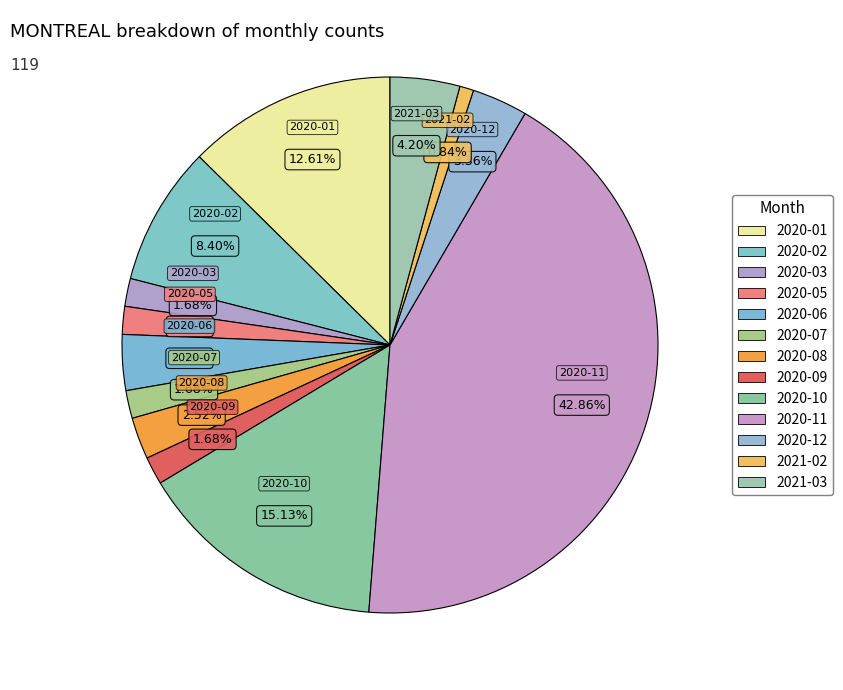

How many slices are in this pie chart?

13